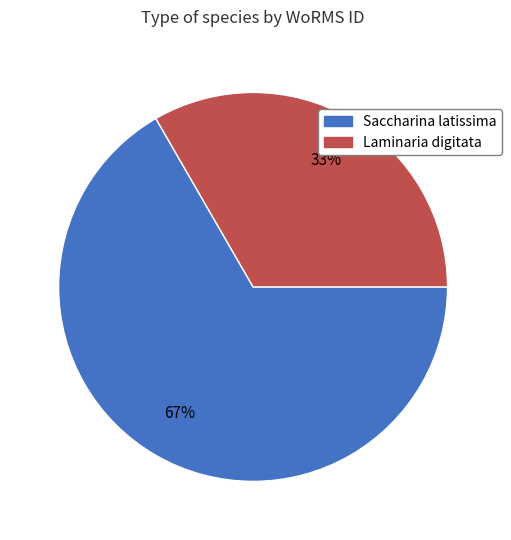

To the nearest percent, what is the average slice percentage?

50%